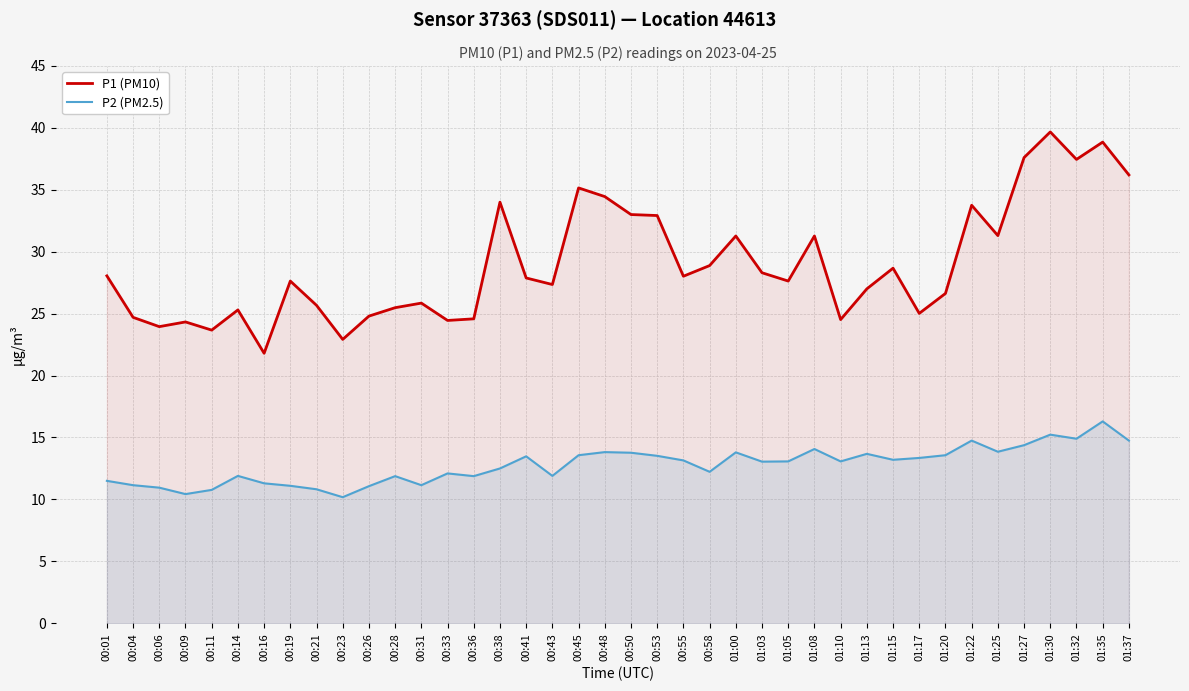

True or false: P1 (PM10) and P2 (PM2.5) cross at least once.

False